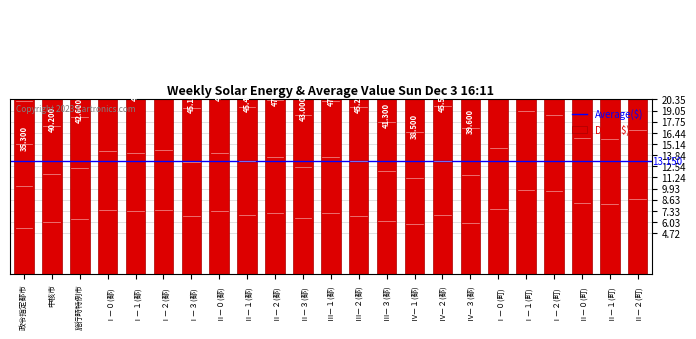

What is the difference between the maximum and minimum values?

30.1